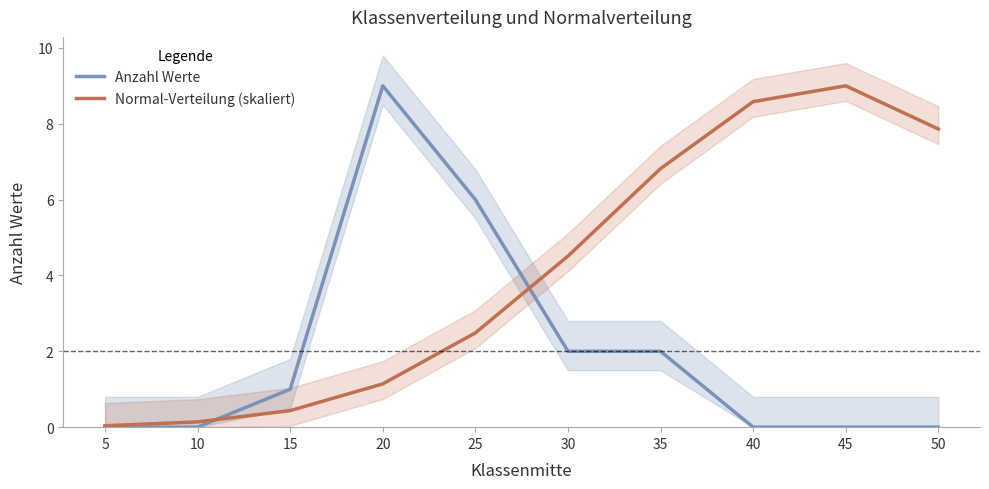

What is the total value across all series at 45?

9.0